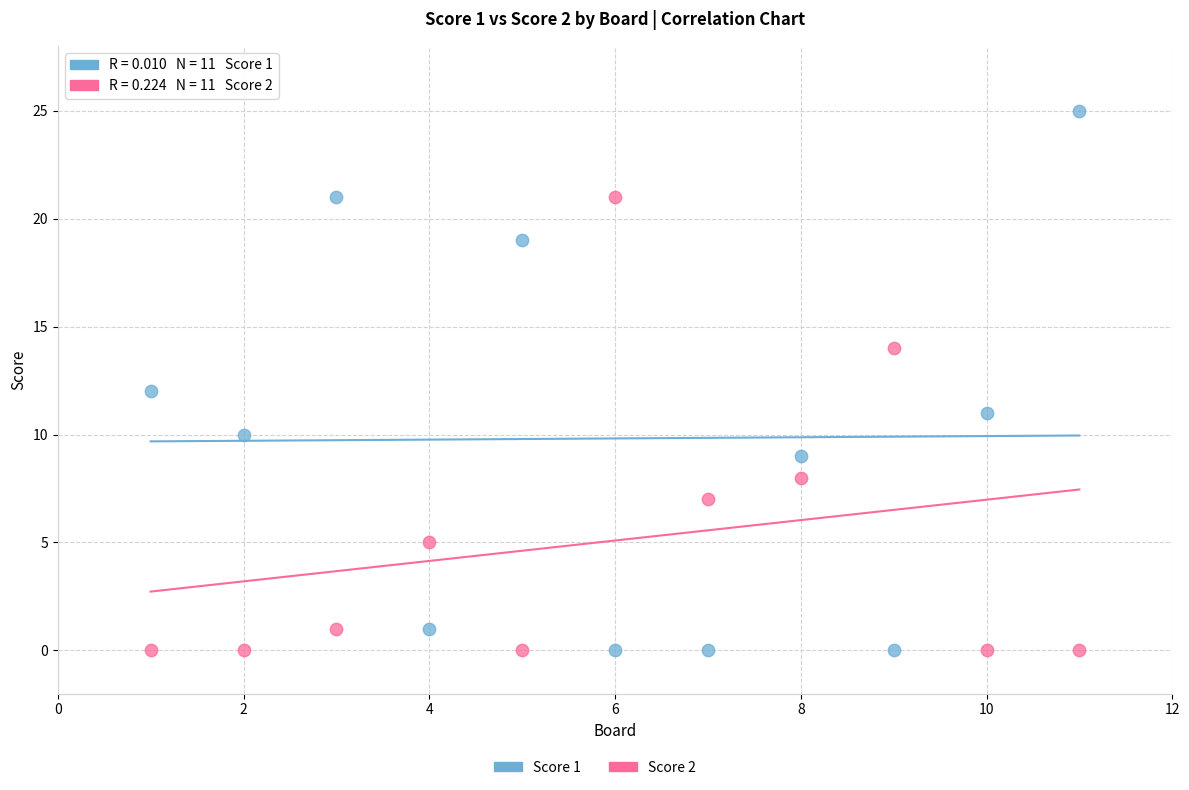

What is the X range (max minus min) for the scatter plot?

10